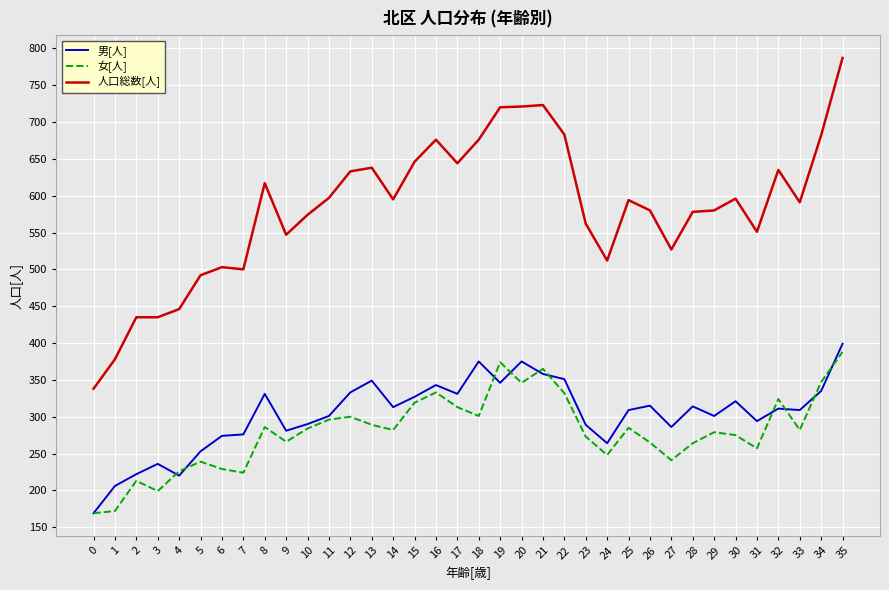

What is the average value of the 人口総数[人] series?

583